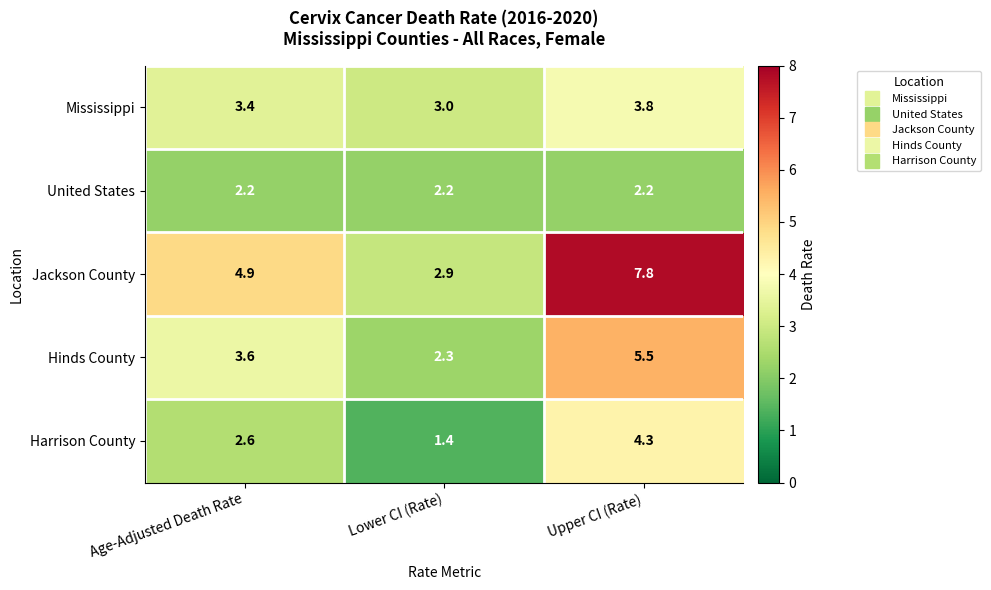

At which category is the sum across all series the highest?

Upper CI (Rate)